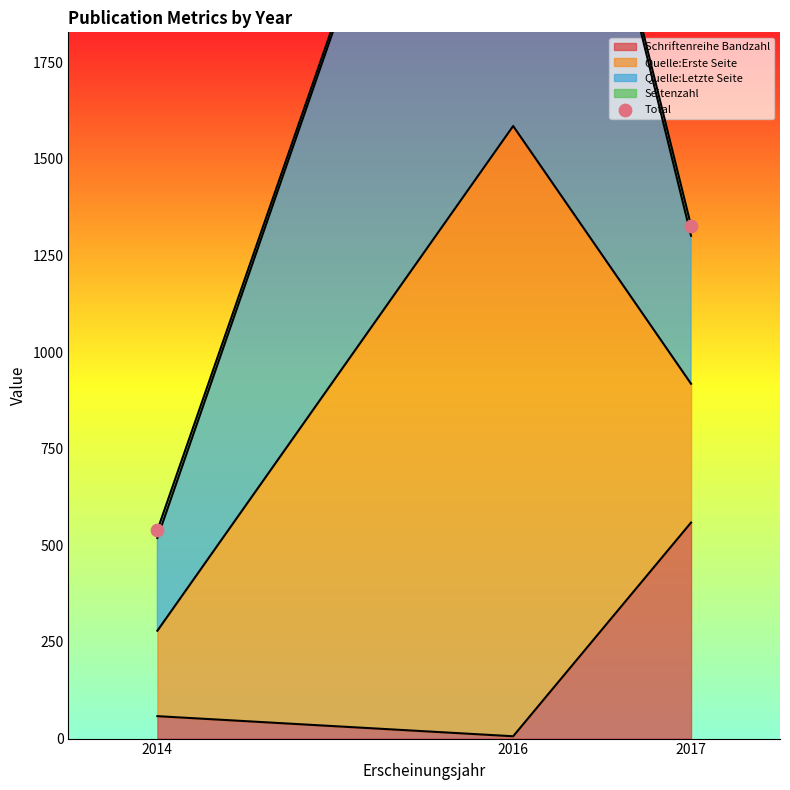

Approximately how many times larger is the value at 2016 compared to 2017?

2.4